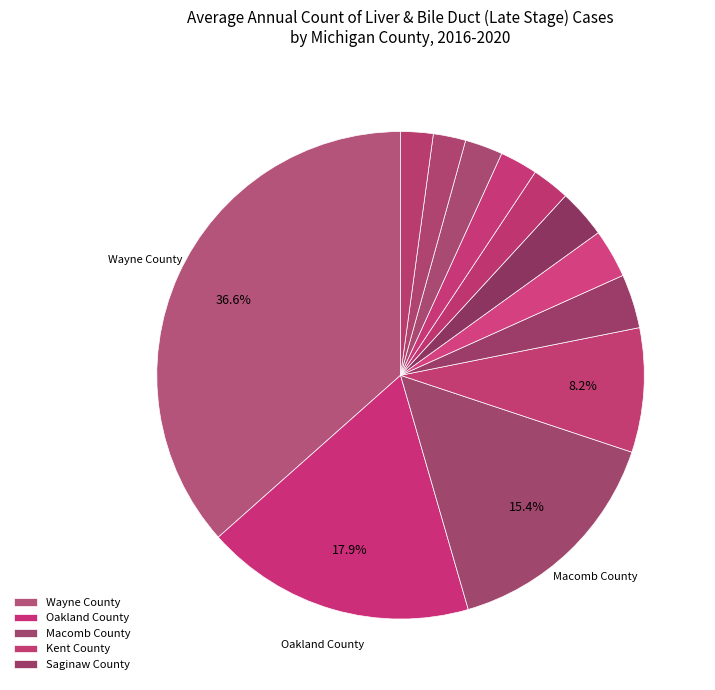

Count the number of slices in the pie.

12